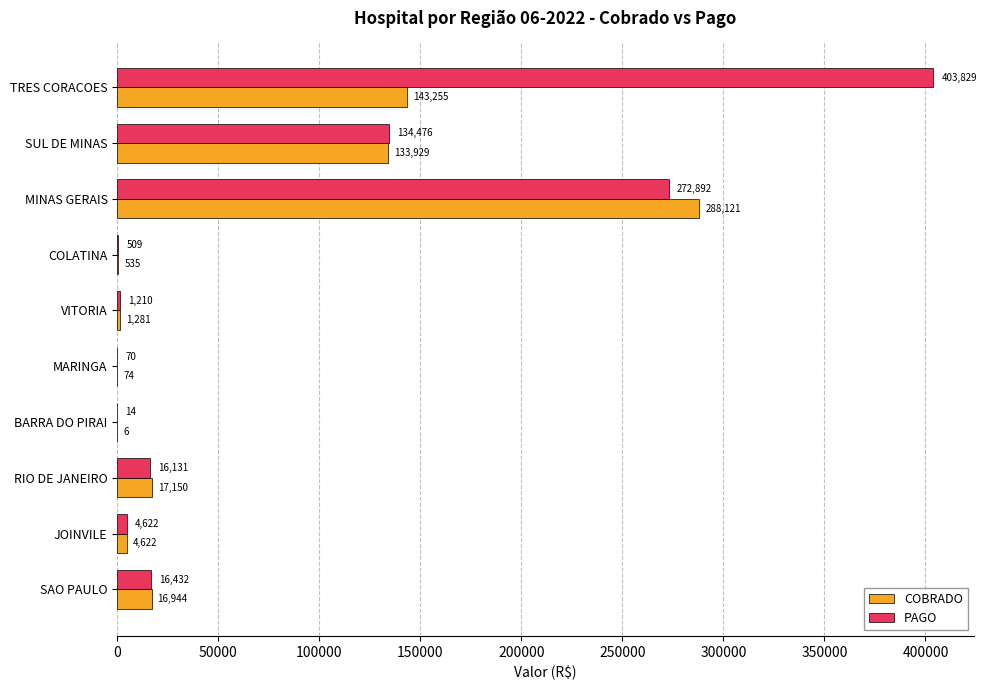

Between MARINGA and RIO DE JANEIRO, which series saw the biggest shift?

COBRADO